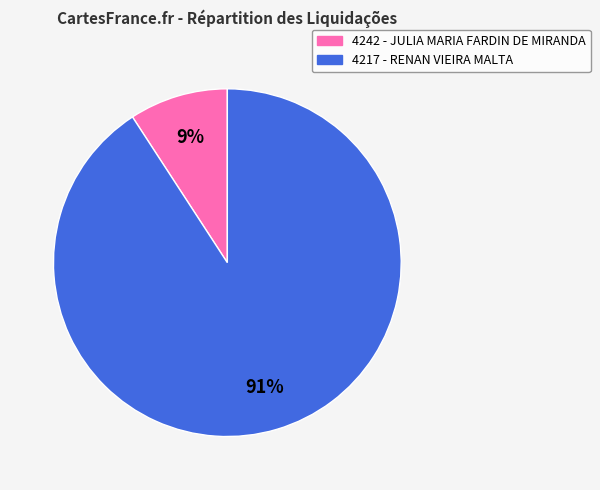

To the nearest percent, what percentage of the pie is 4217?

91%